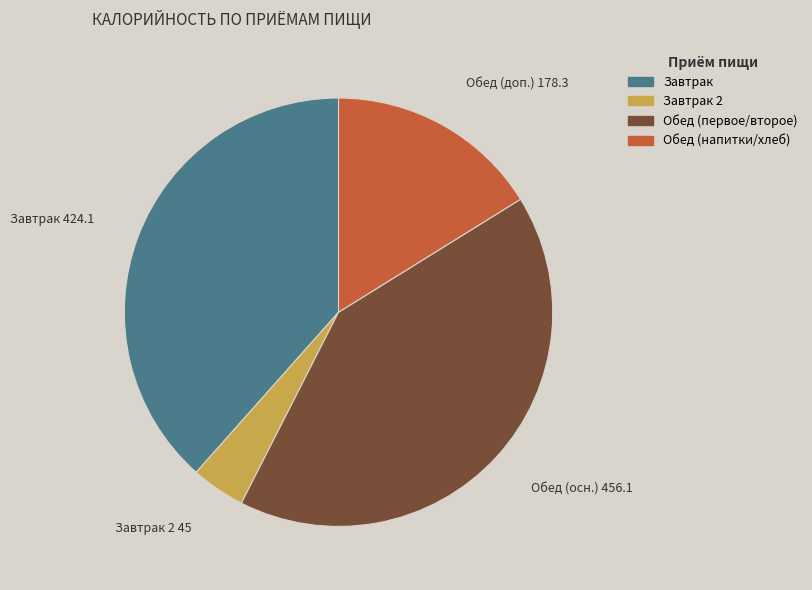

Does any single category account for the majority?

No